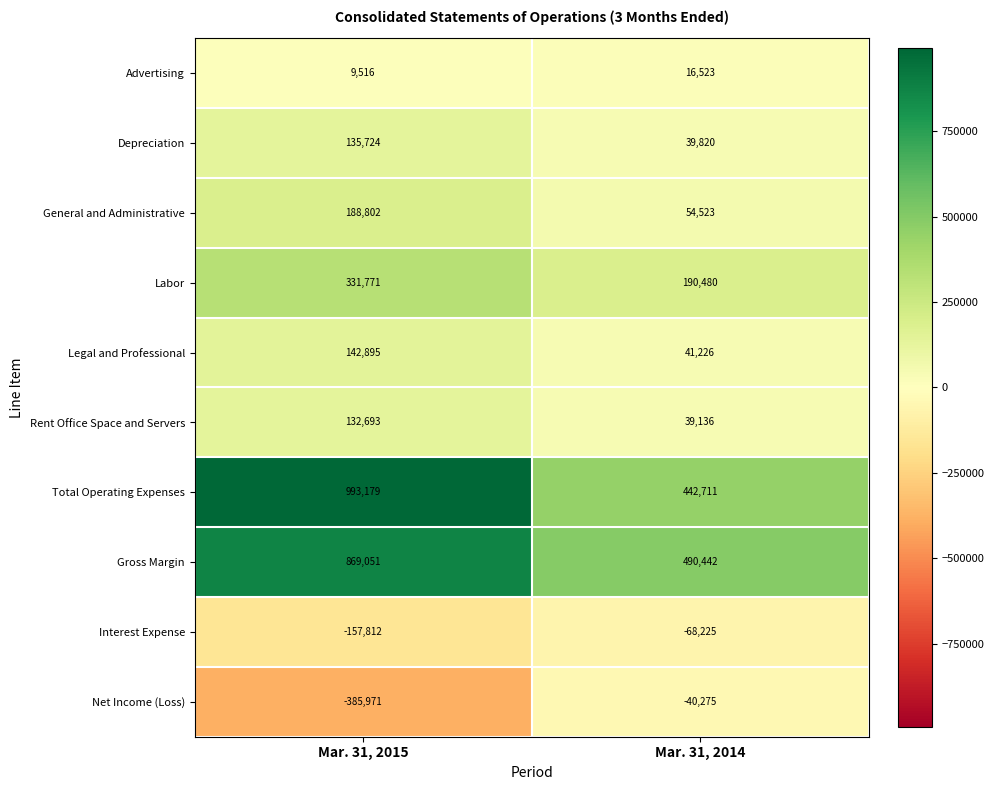

Rank the series by their maximum value, from lowest to highest.

Interest Expense, Net Income (Loss), Advertising, Rent Office Space and Servers, Depreciation, Legal and Professional, General and Administrative, Labor, Gross Margin, Total Operating Expenses